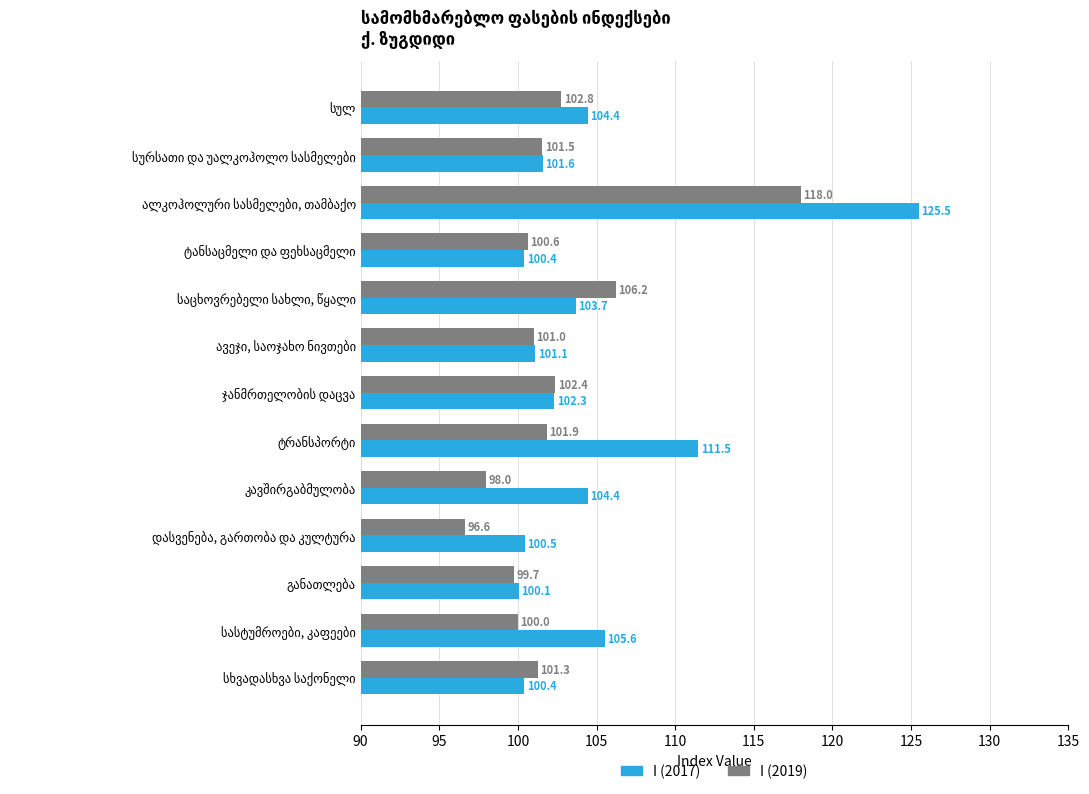

List the series in order of their overall mean, highest first.

I (2017), I (2019)